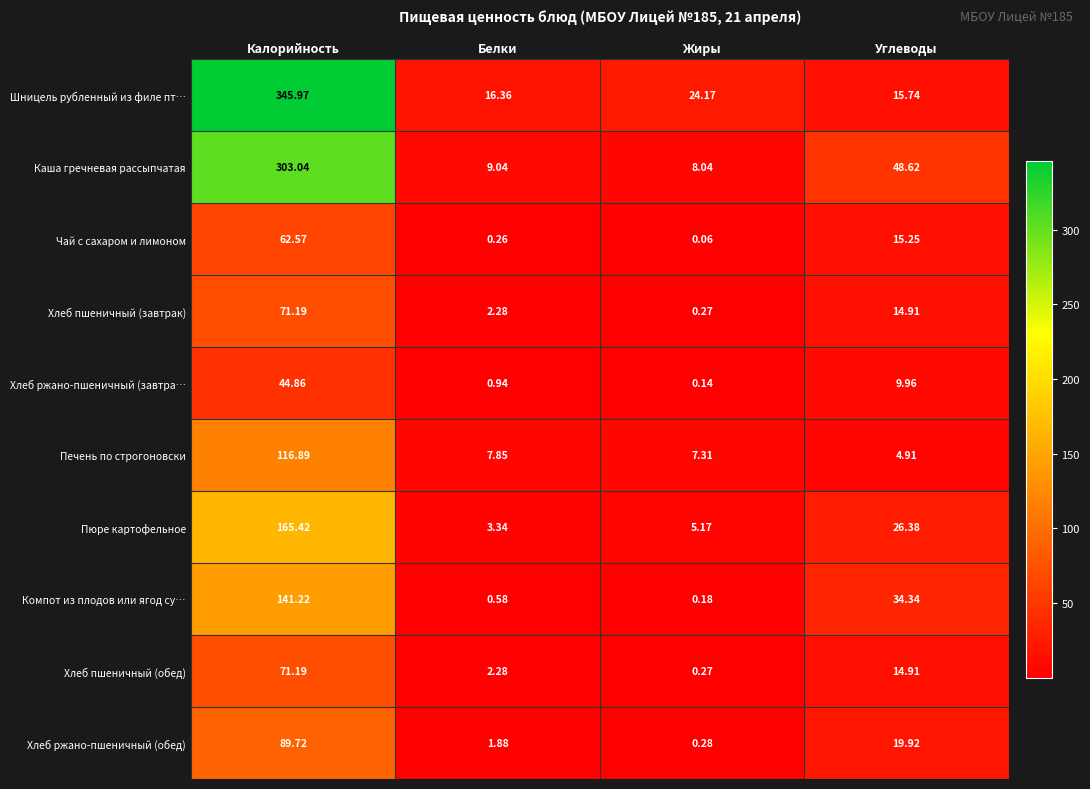

Count the number of categories in the chart.

4